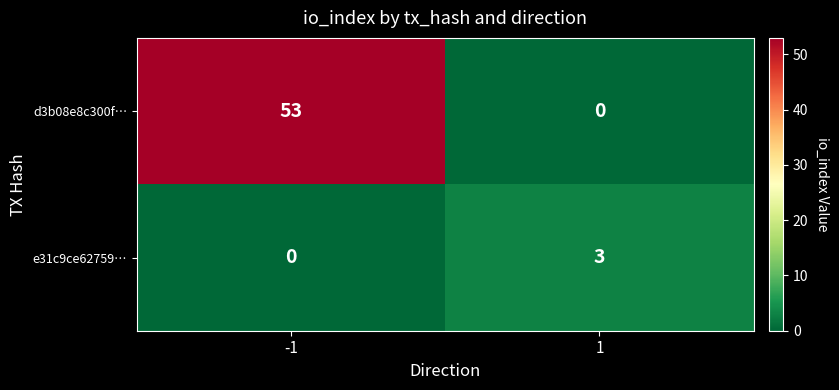

Which series has the largest range (max minus min)?

d3b08e8c300f…